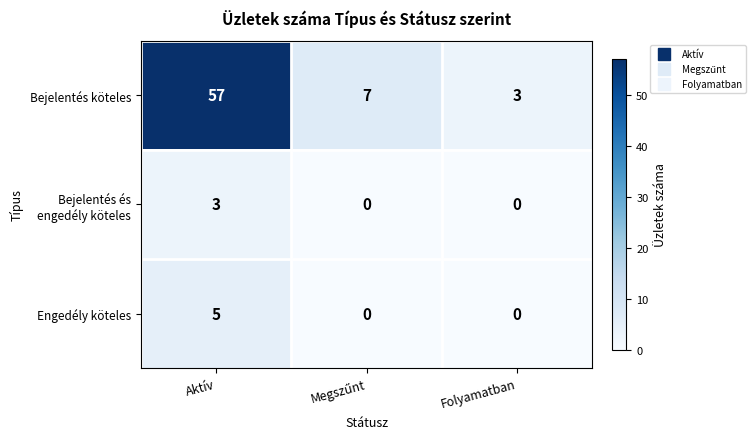

What is the difference between the highest and lowest values at Folyamatban?

3